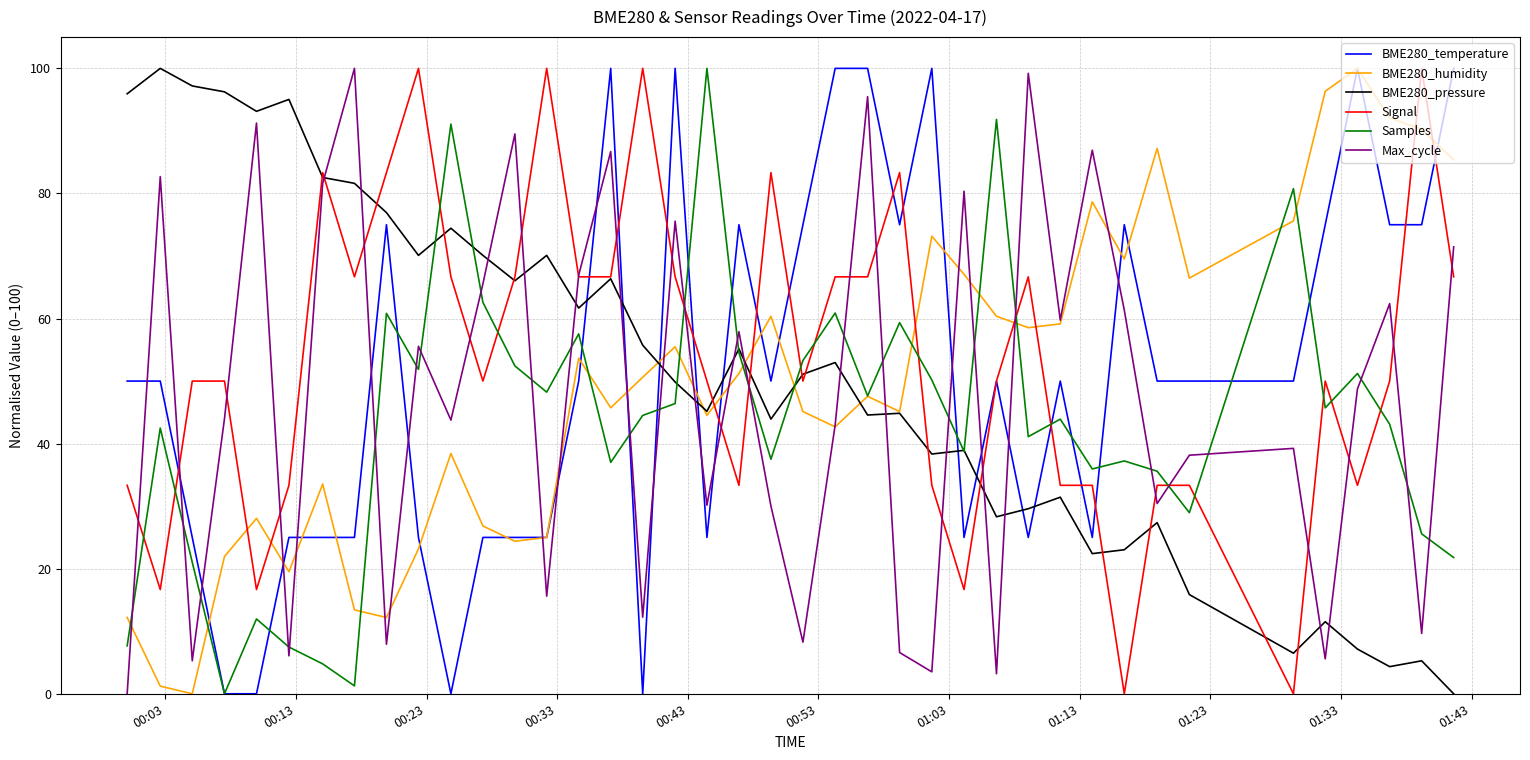

True or false: Max_cycle and Samples intersect in this chart.

True